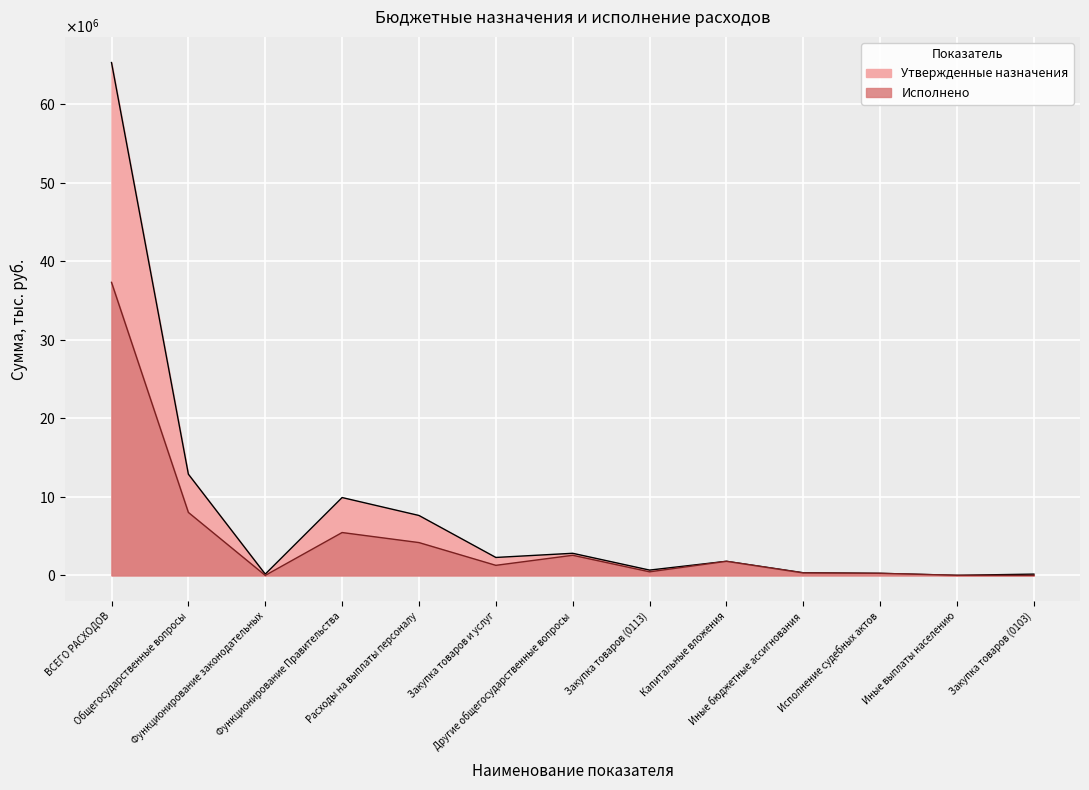

Where is Утвержденные назначения nearest to the value 32655350?

Общегосударственные вопросы